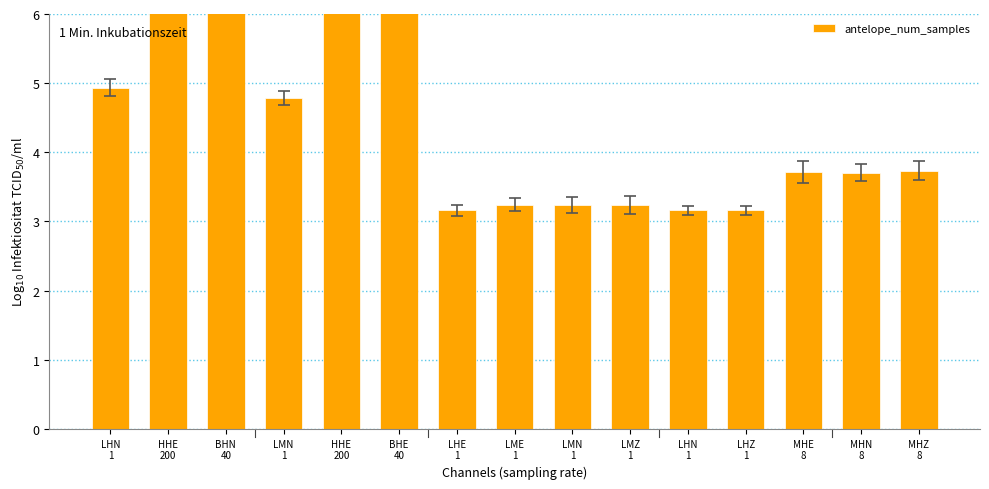

At which category does the chart reach its peak across all series?

HHE
200